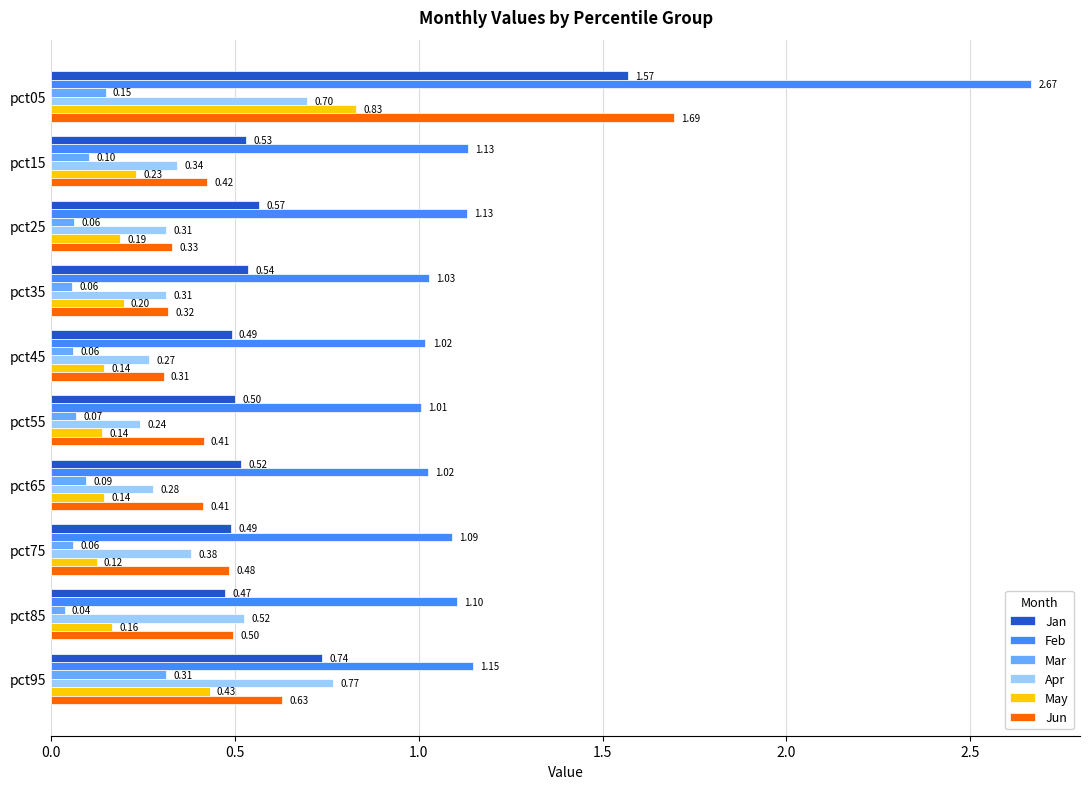

What is the difference between the maximum and minimum values in the Apr series?

0.5